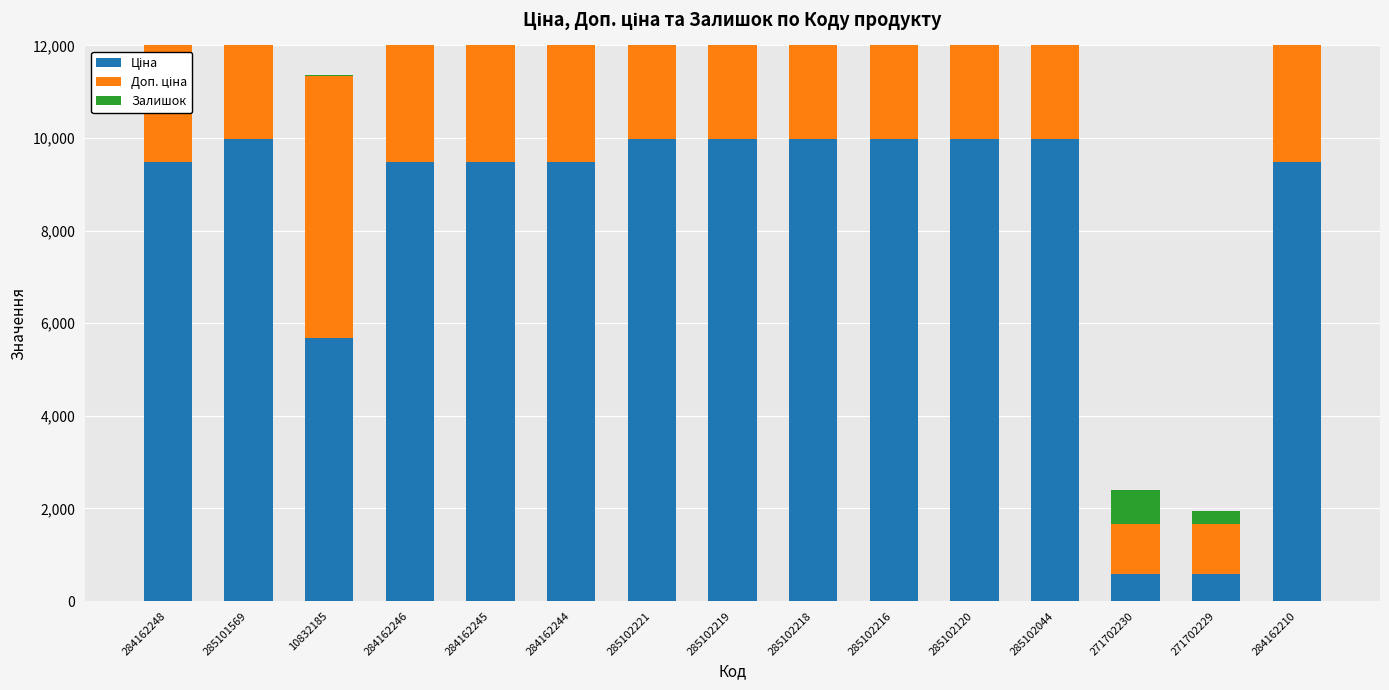

Reading left to right, extract all data points from this chart.

Ціна: 9480.1	9975.0	5673.8	9480.1	9480.1	9480.1	9975.0	9975.0	9975.0	9975.0	9975.0	9975.0	589.9	589.9	9480.1
Доп. ціна: 9480.1	9975.0	5673.8	9480.1	9480.1	9480.1	9975.0	9975.0	9975.0	9975.0	9975.0	9975.0	1081.7	1081.7	9480.1
Залишок: 0.0	7.0	4.0	0.0	8.0	0.0	11.0	9.0	3.0	0.0	0.0	1.0	736.0	273.0	57.0